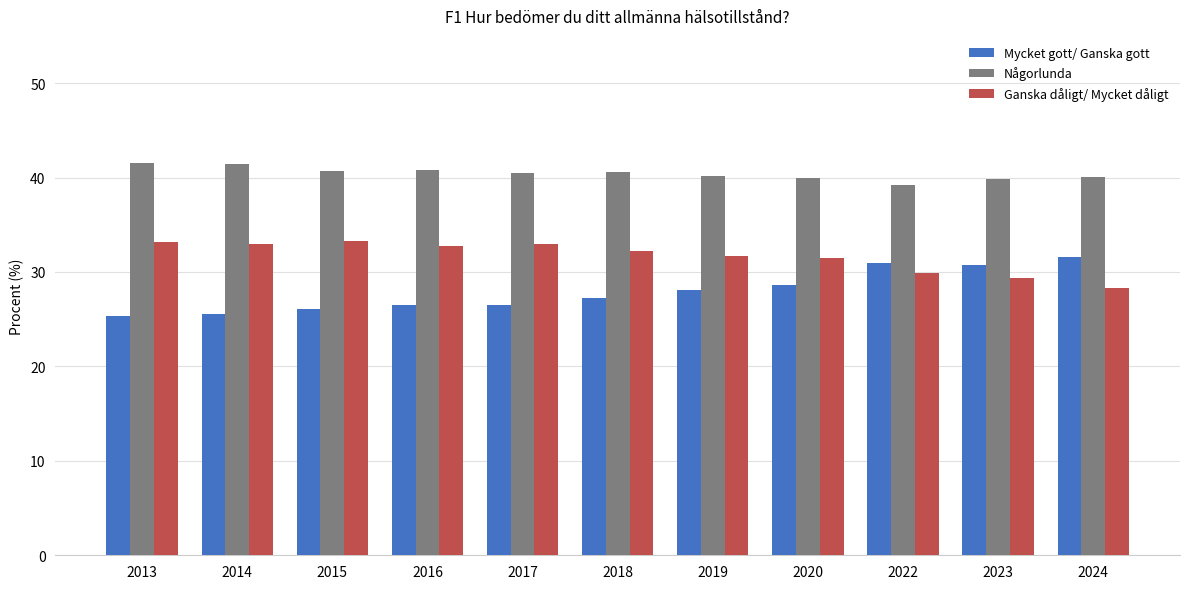

What is the approximate value of Mycket gott/ Ganska gott at 2020?

28.6